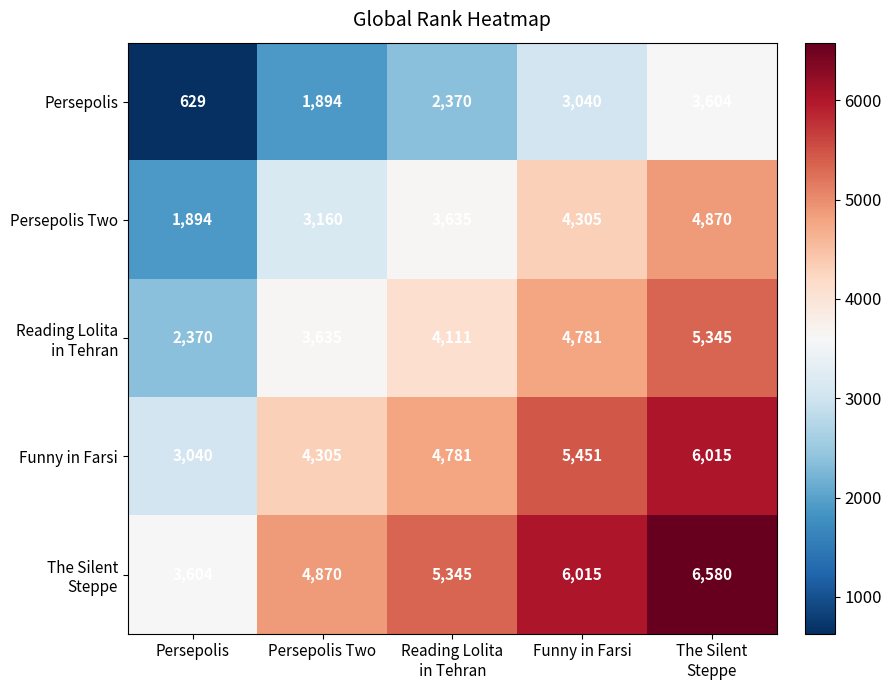

What is the spread (max minus min) of values at Persepolis?

2975